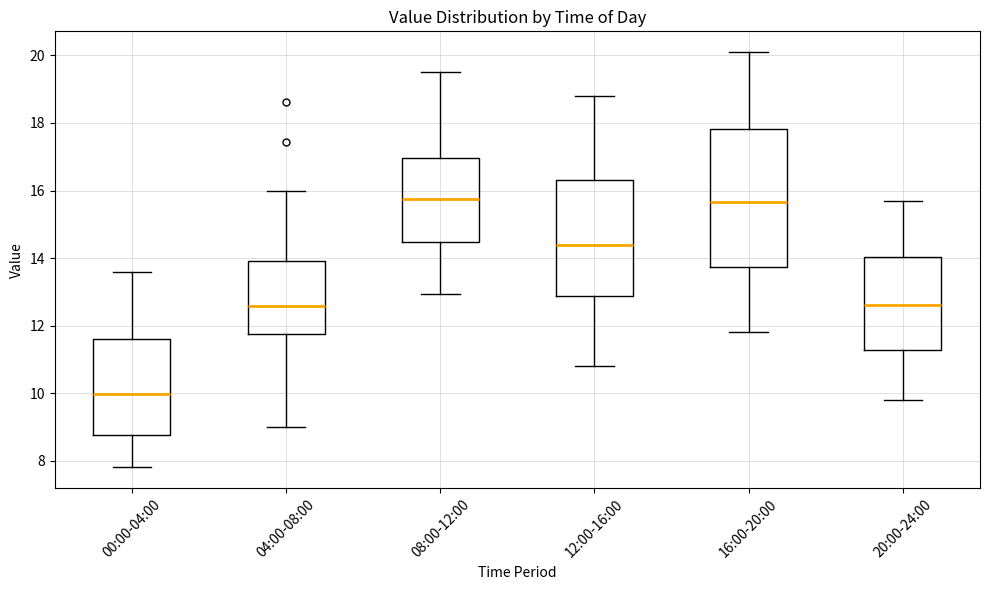

Which box's median line is the lowest?

00:00-04:00